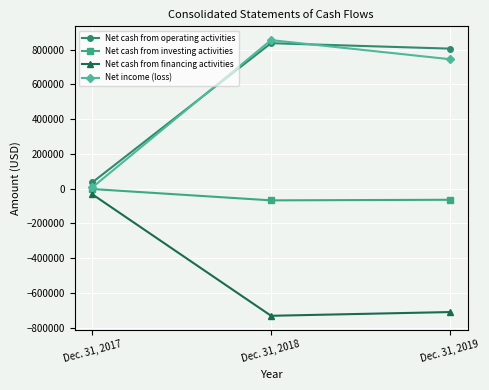

Which series has the largest total across all categories?

Net cash from operating activities